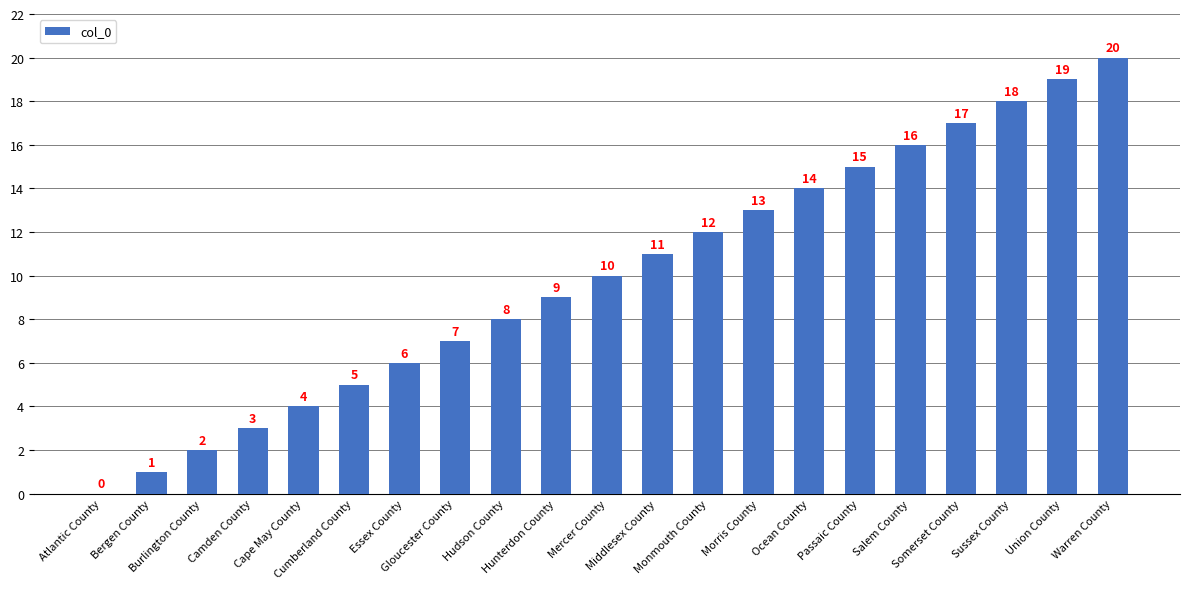

Which has a higher value, Morris County or Essex County?

Morris County